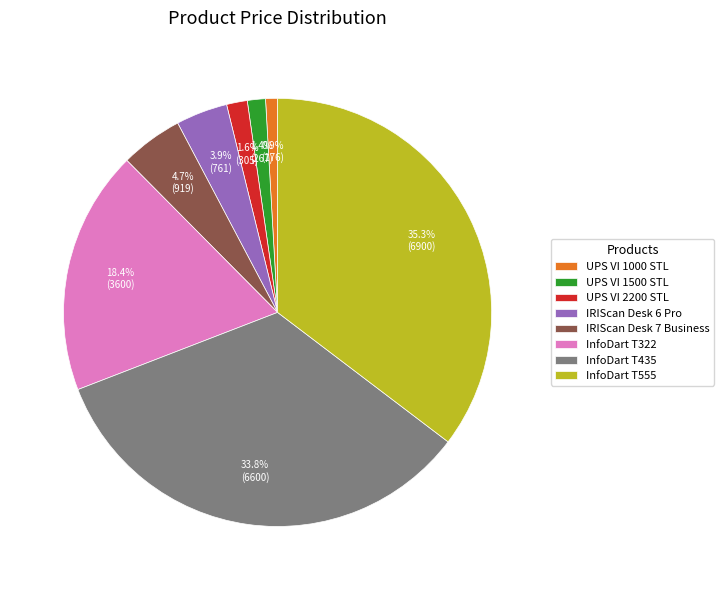

To the nearest percent, what portion does IRIScan Desk 6 Pro represent?

4%